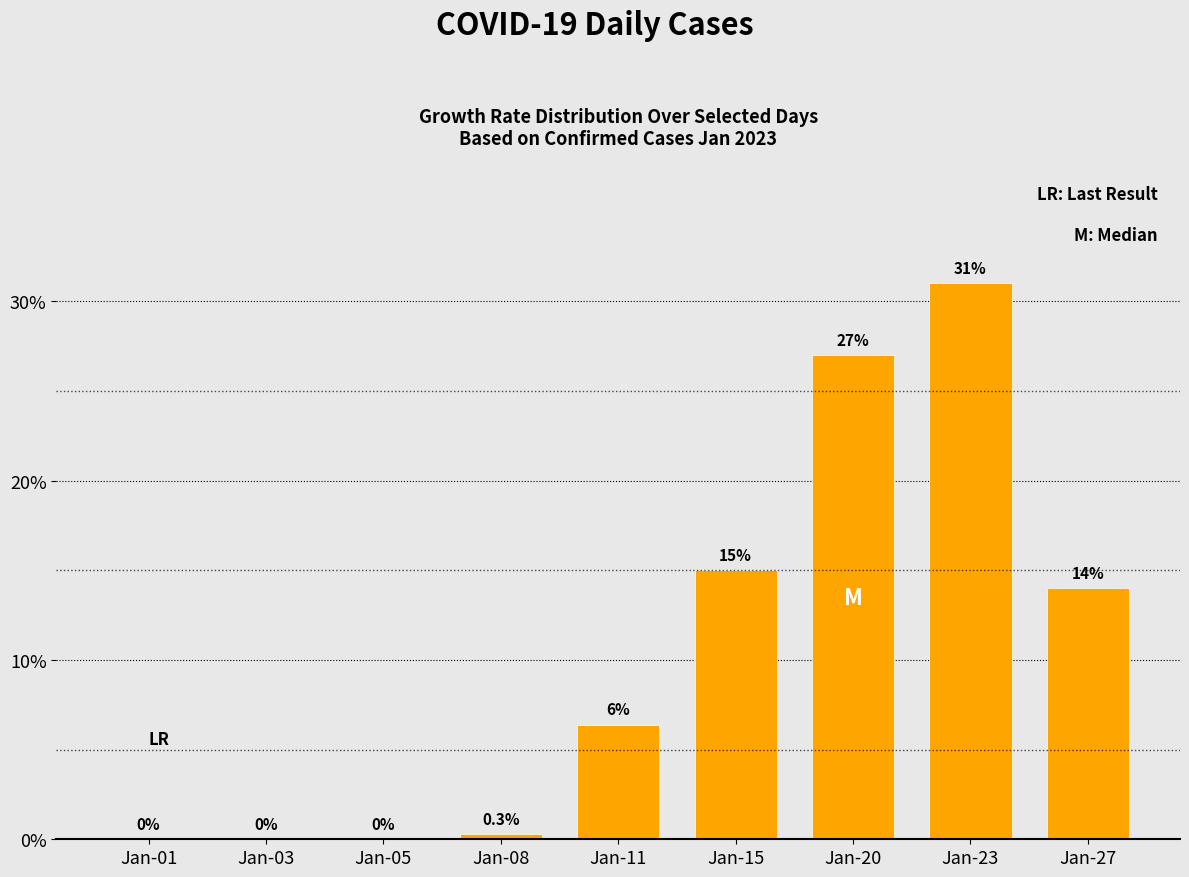

Which category has the highest value across all series?

Jan-23